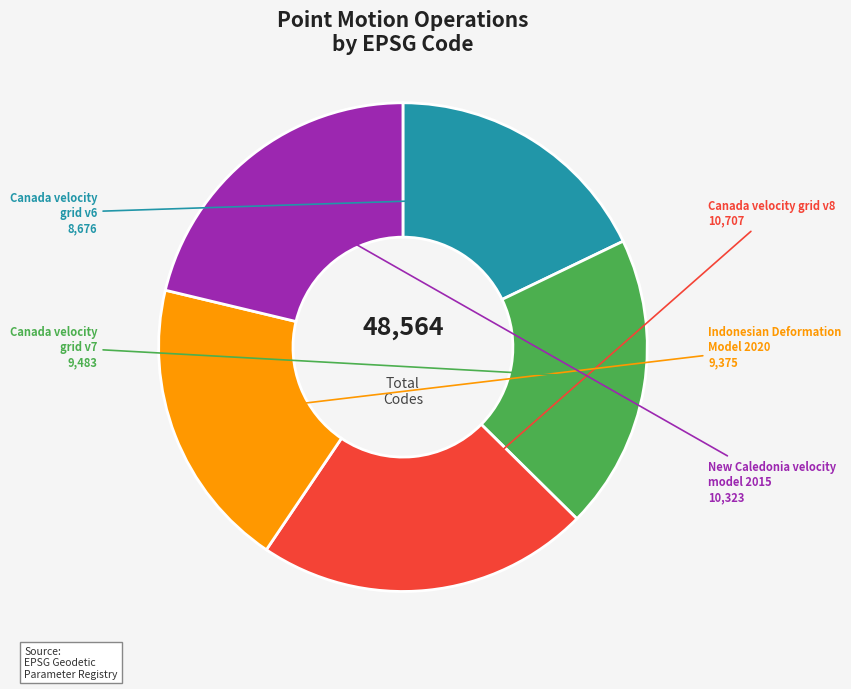

Is there any slice that represents more than half of the pie?

No